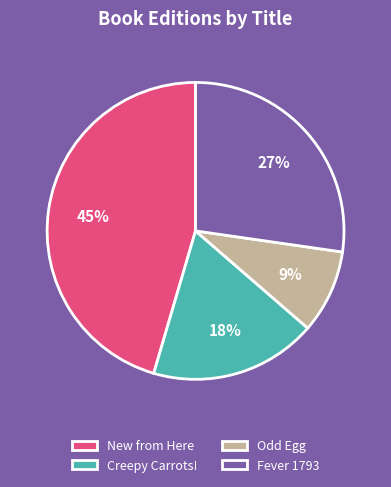

To the nearest percent, what is the combined percentage of Odd Egg and New from Here?

55%